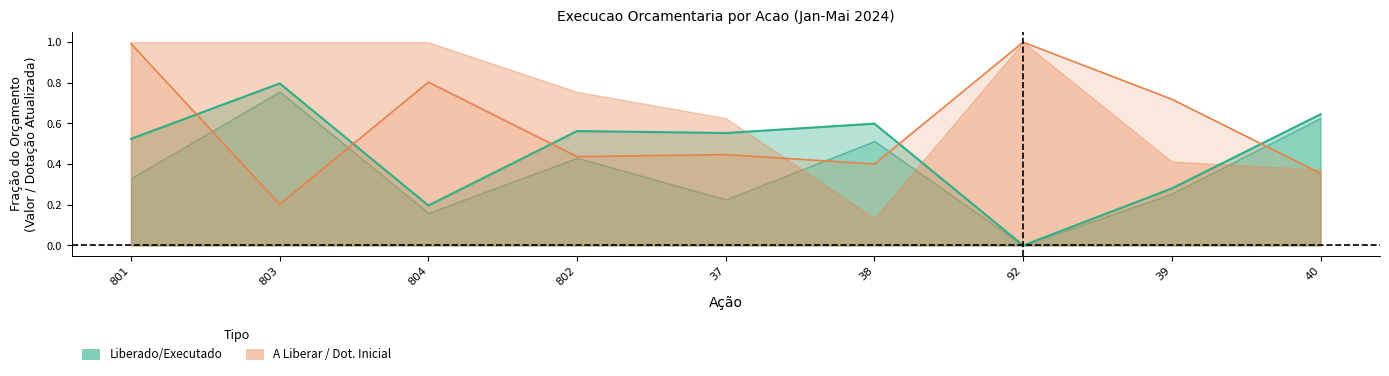

What is the label of the 2nd point from the right?

39